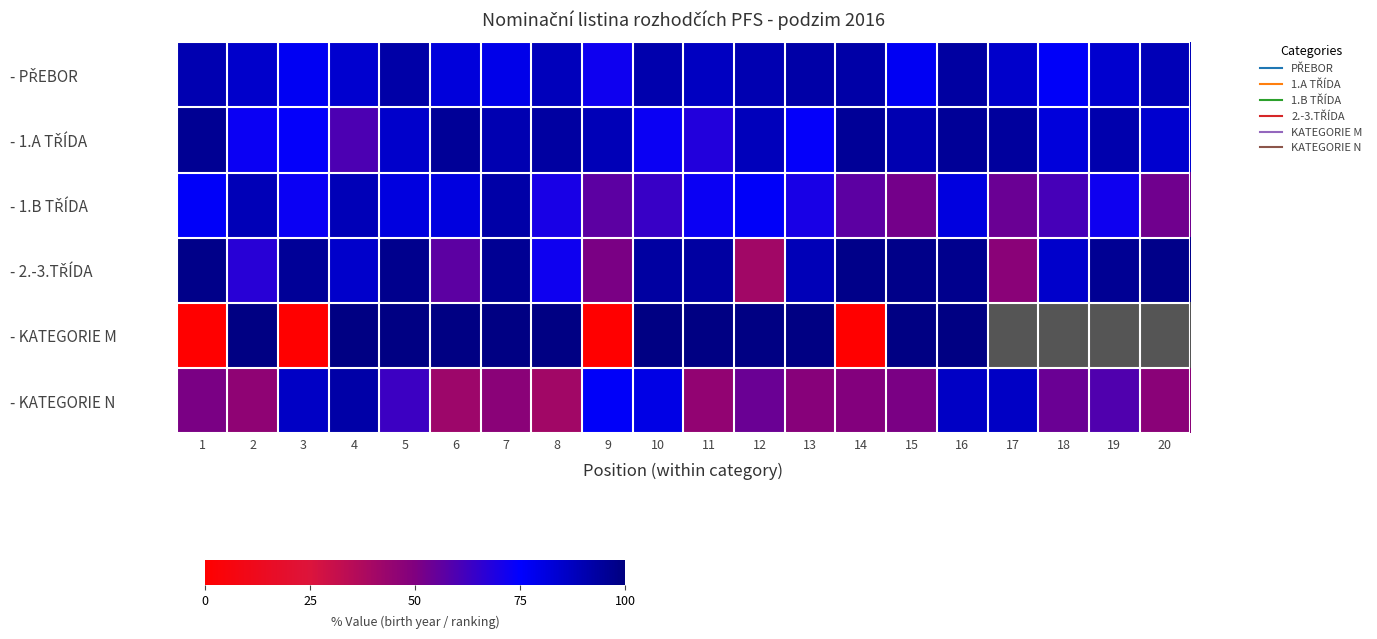

What is the maximum value shown in the chart?

99.0